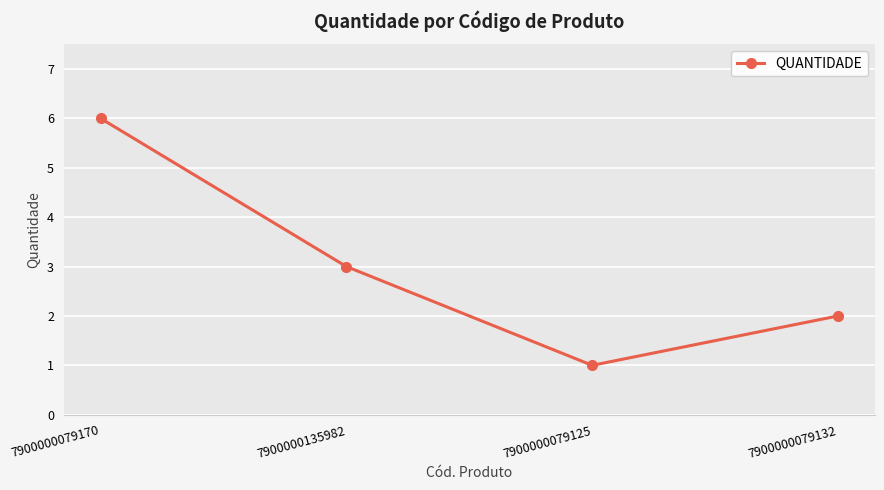

List the labels in order of value, smallest first.

7900000079125, 7900000079132, 7900000135982, 7900000079170